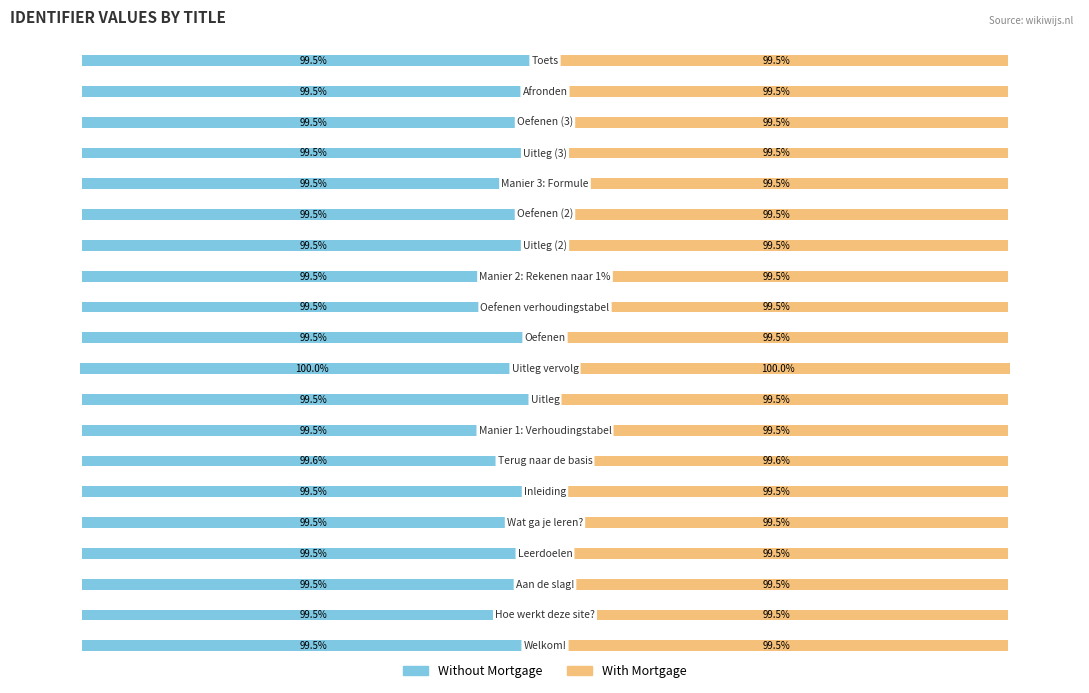

What is the difference between the maximum and minimum values in the With Mortgage series?

0.5